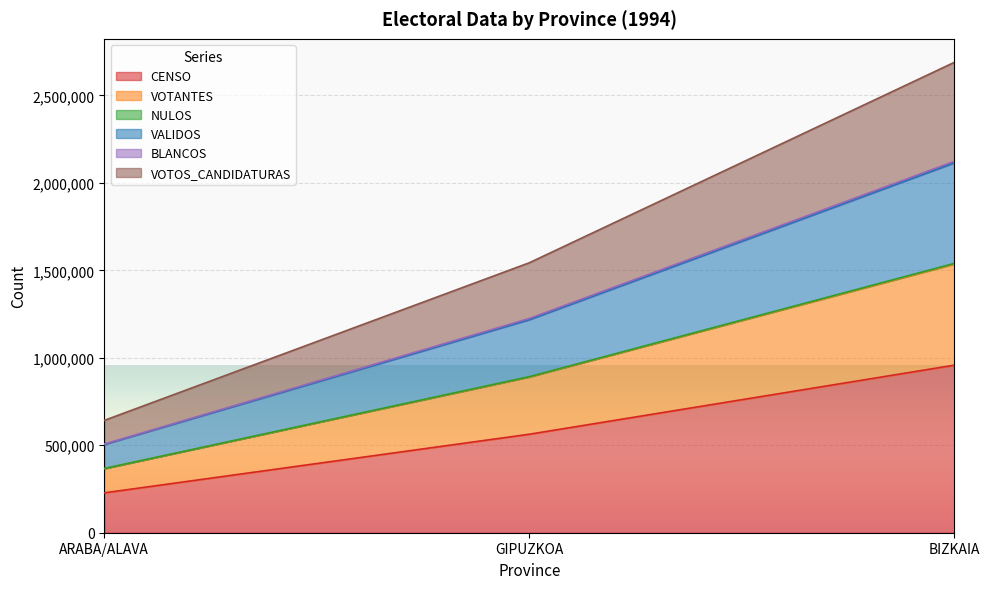

What is the sum of all CENSO values?

1749250